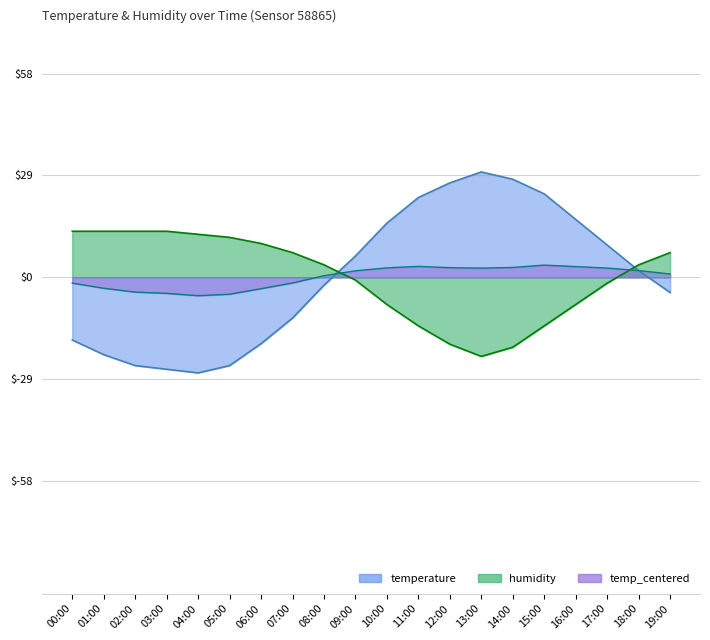

Which has a higher value, 16:00 or 05:00?

16:00